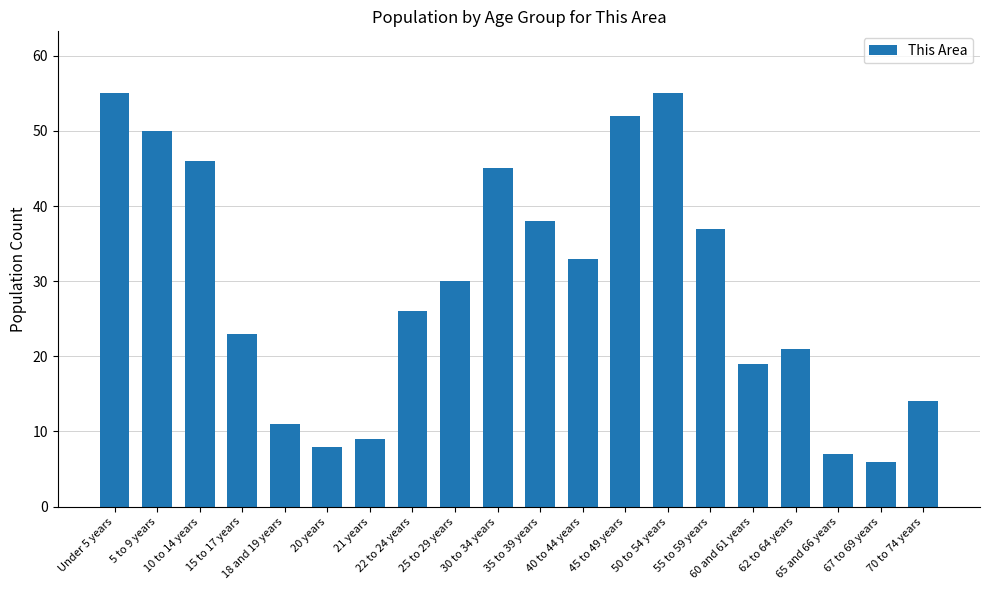

Is it true that the value at 20 years is 4?

False